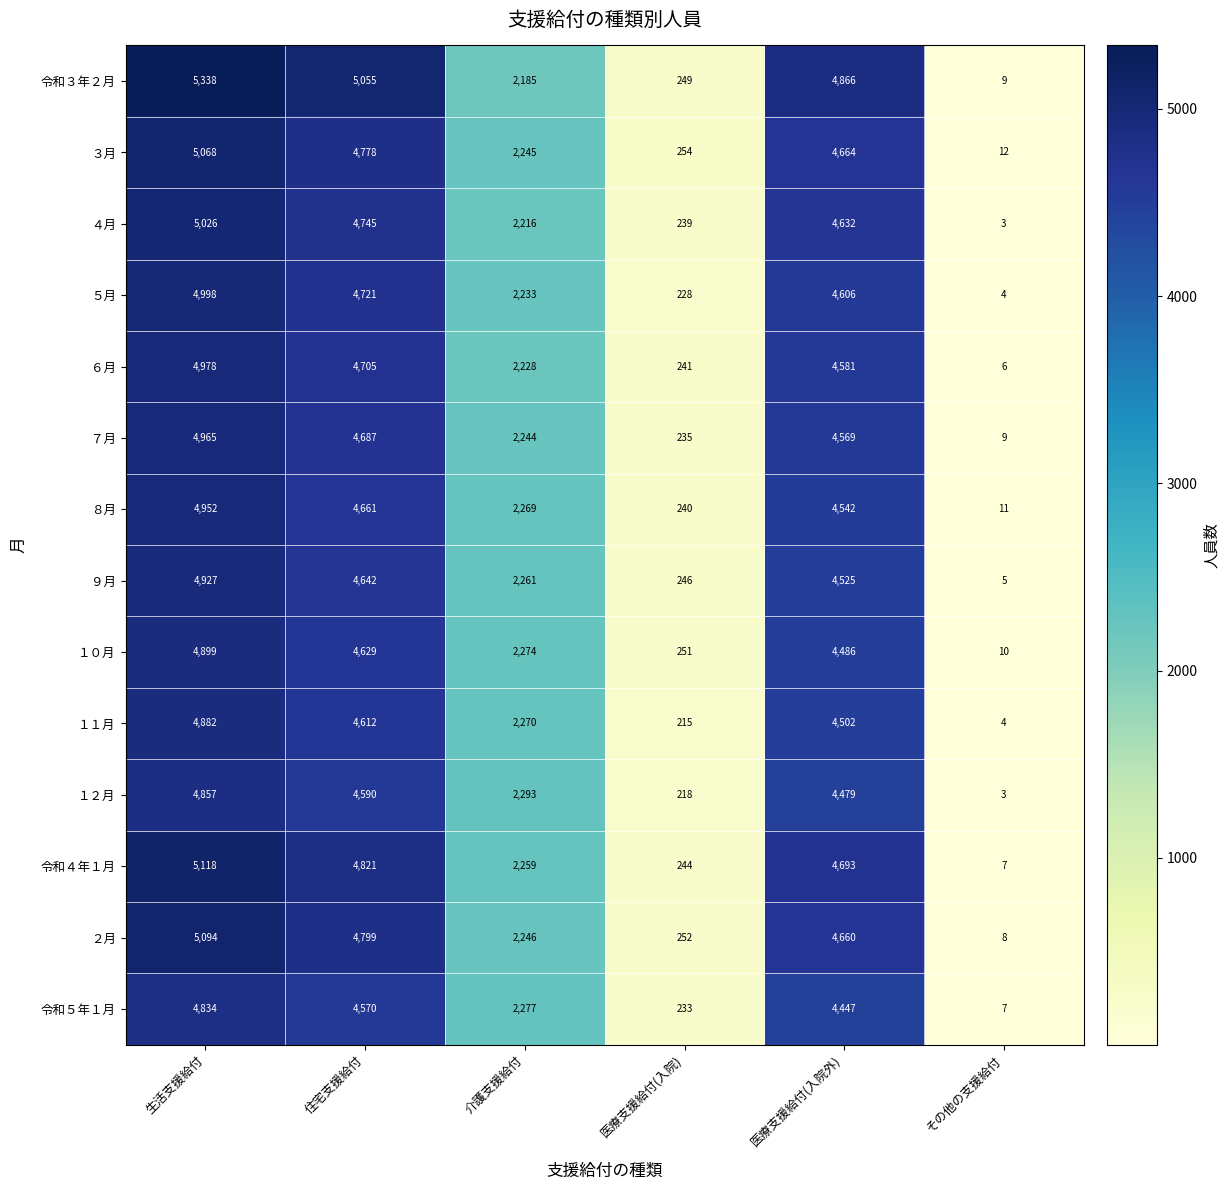

What is the minimum value for ２月?

8